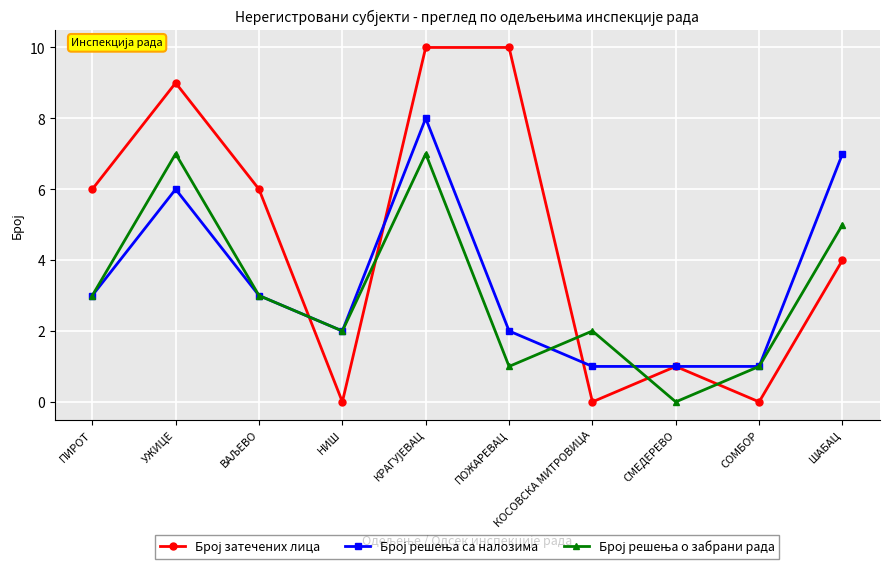

How many categories are shown in the chart?

10